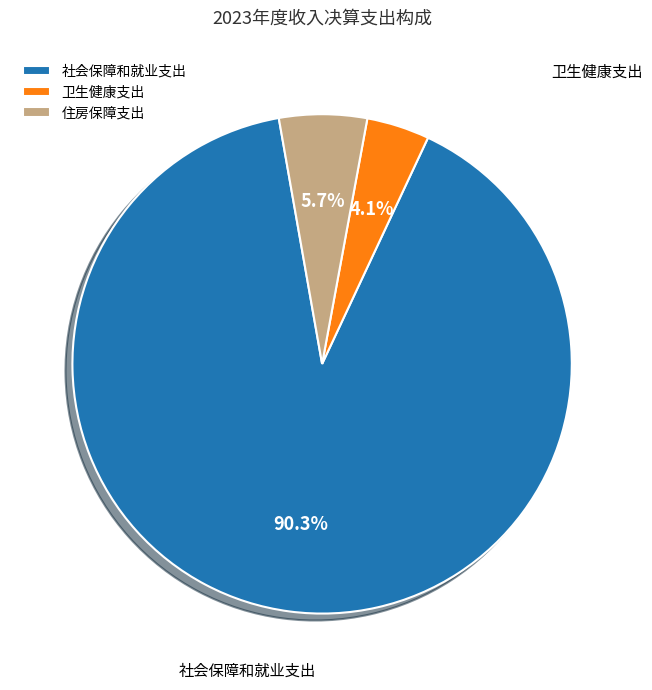

Rank the categories by value from lowest to highest.

卫生健康支出, 住房保障支出, 社会保障和就业支出